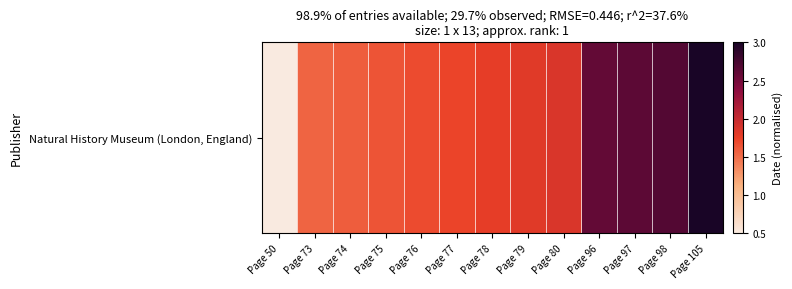

List the labels in order of value, smallest first.

Page 50, Page 73, Page 74, Page 75, Page 76, Page 77, Page 78, Page 79, Page 80, Page 96, Page 97, Page 98, Page 105